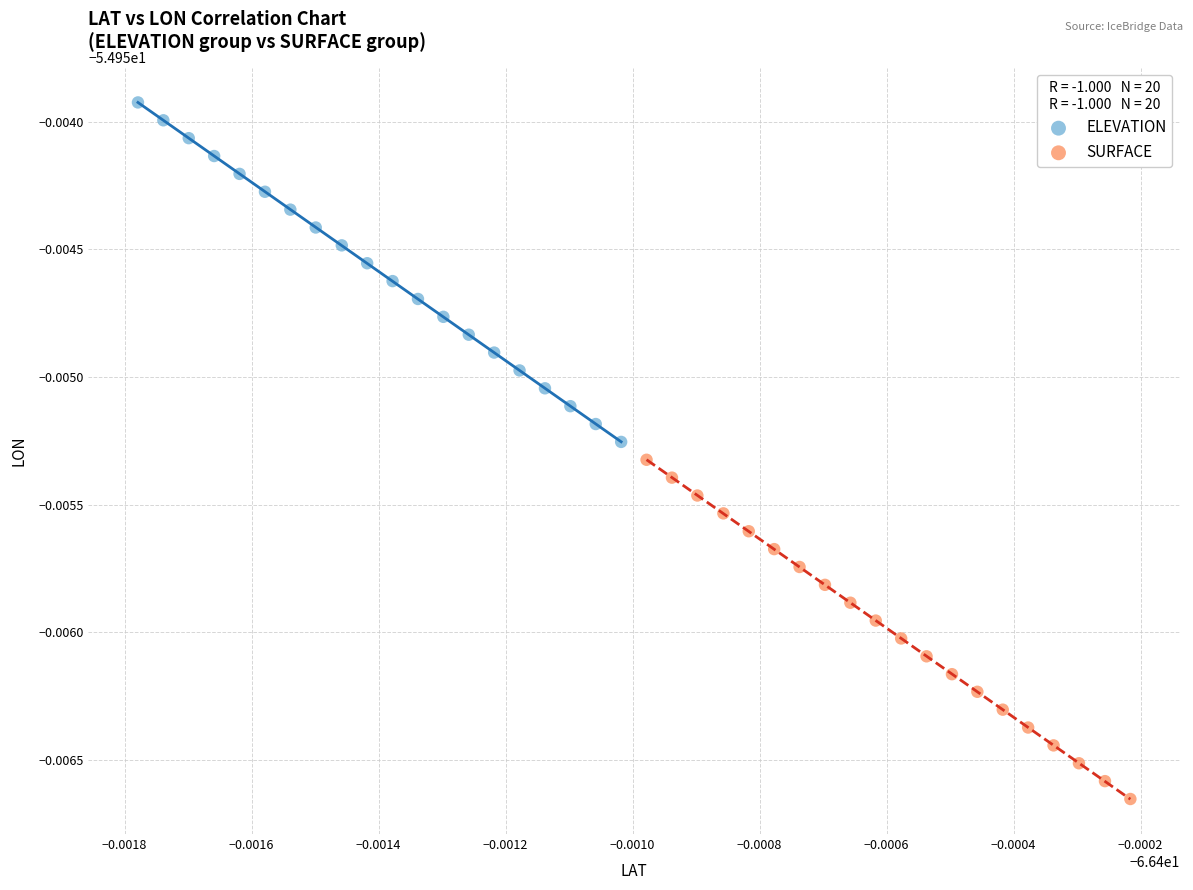

Which series contains the highest Y value?

ELEVATION